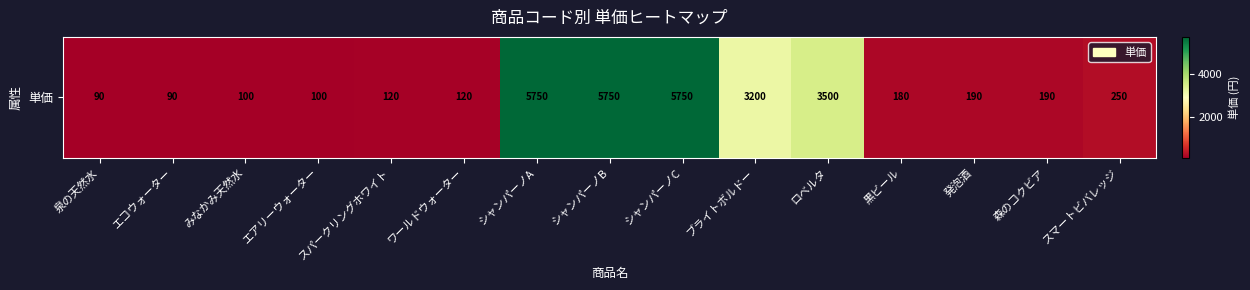

What is the difference between the second highest and minimum values?

5660